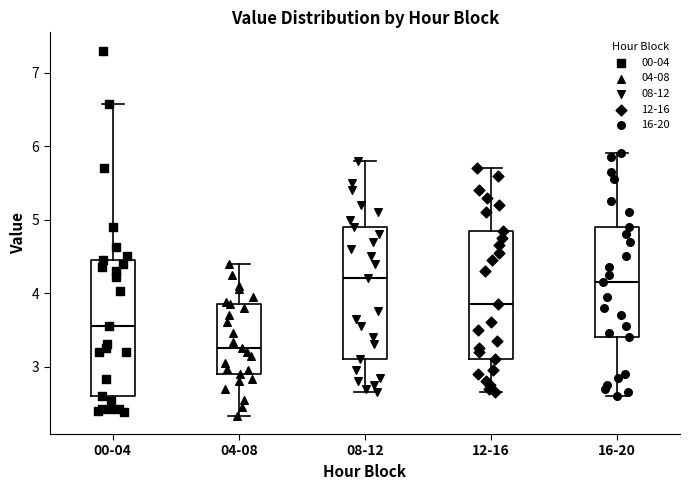

Which box's median line is the lowest?

04-08